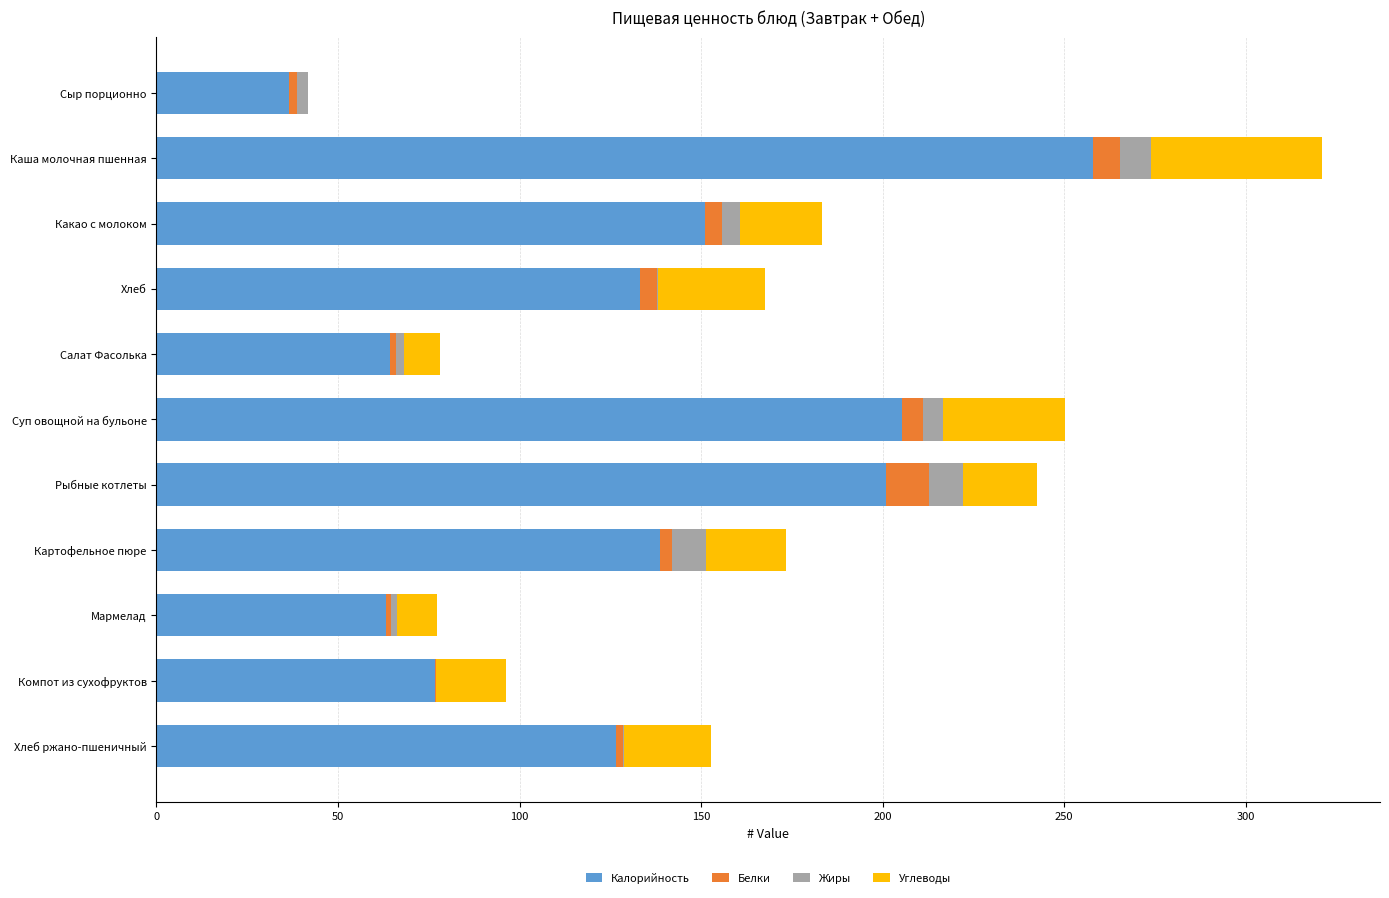

At which category is the sum across all series the highest?

Каша молочная пшенная